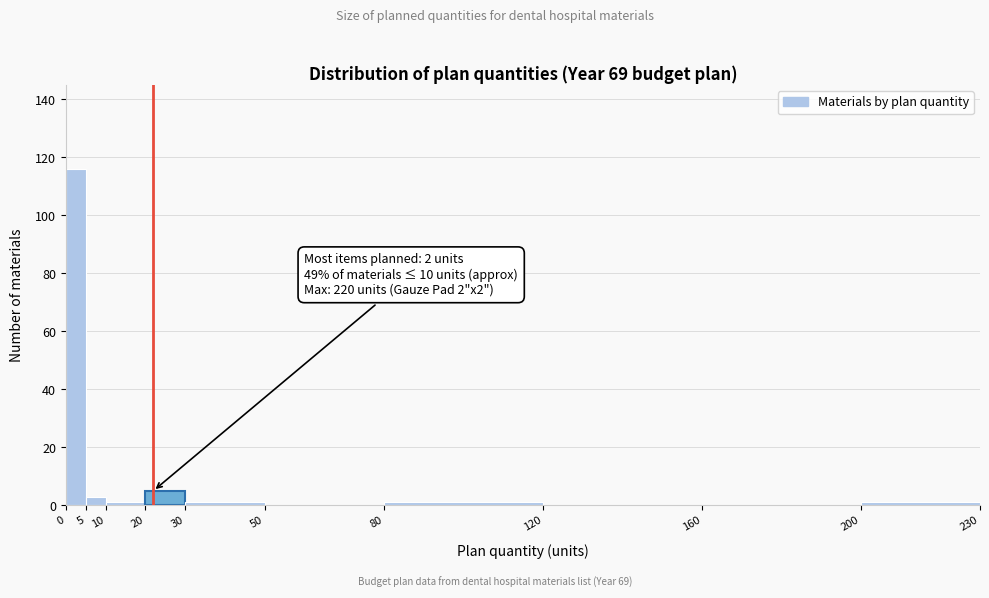

Over which range of the x-axis is the bar tallest?

0 to 5